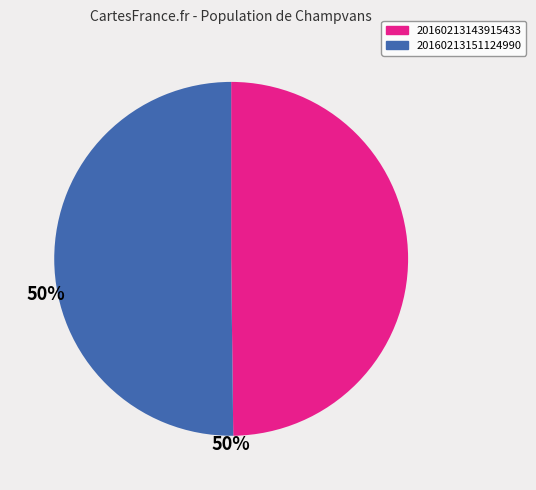

The 20160213143915433 slice represents 43% of the pie. True or false?

False